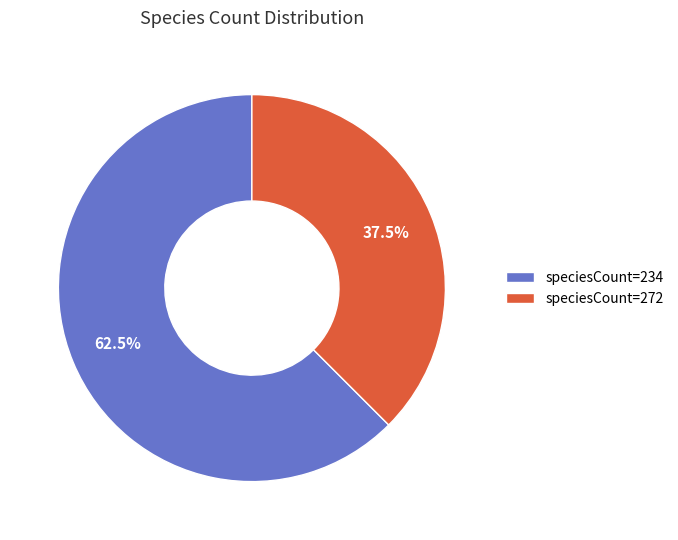

Which has a higher value, speciesCount=234 or speciesCount=272?

speciesCount=234